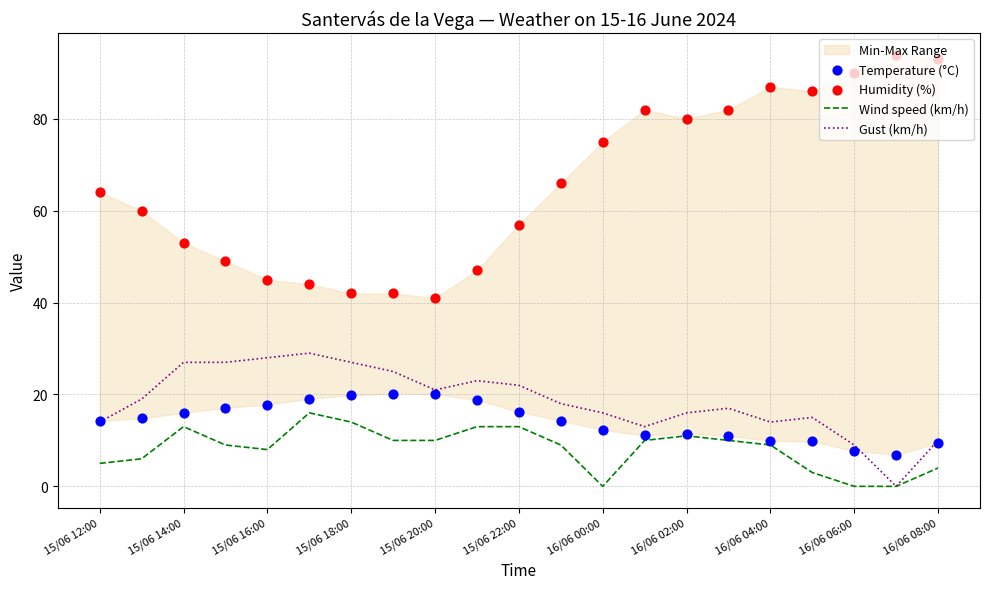

At which category is the sum across all series the highest?

15